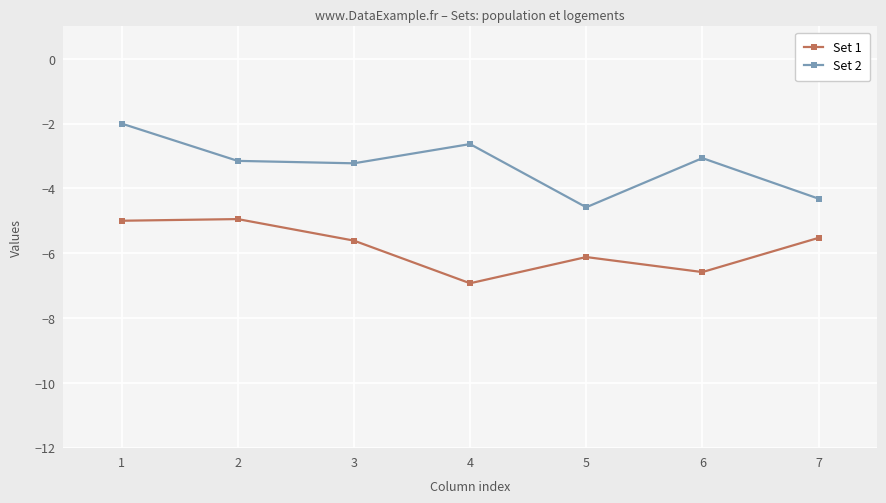

What is the sum of all Set 1 values?

-40.7